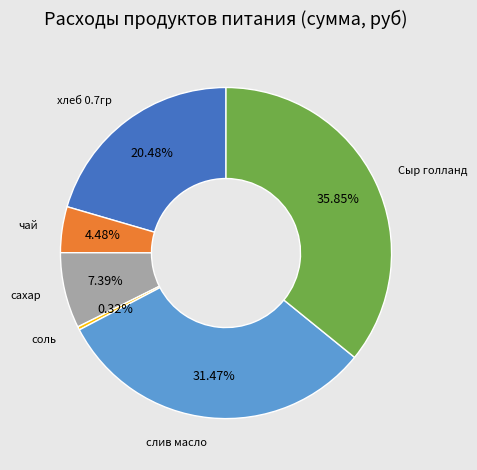

Is there any slice that represents more than half of the pie?

No